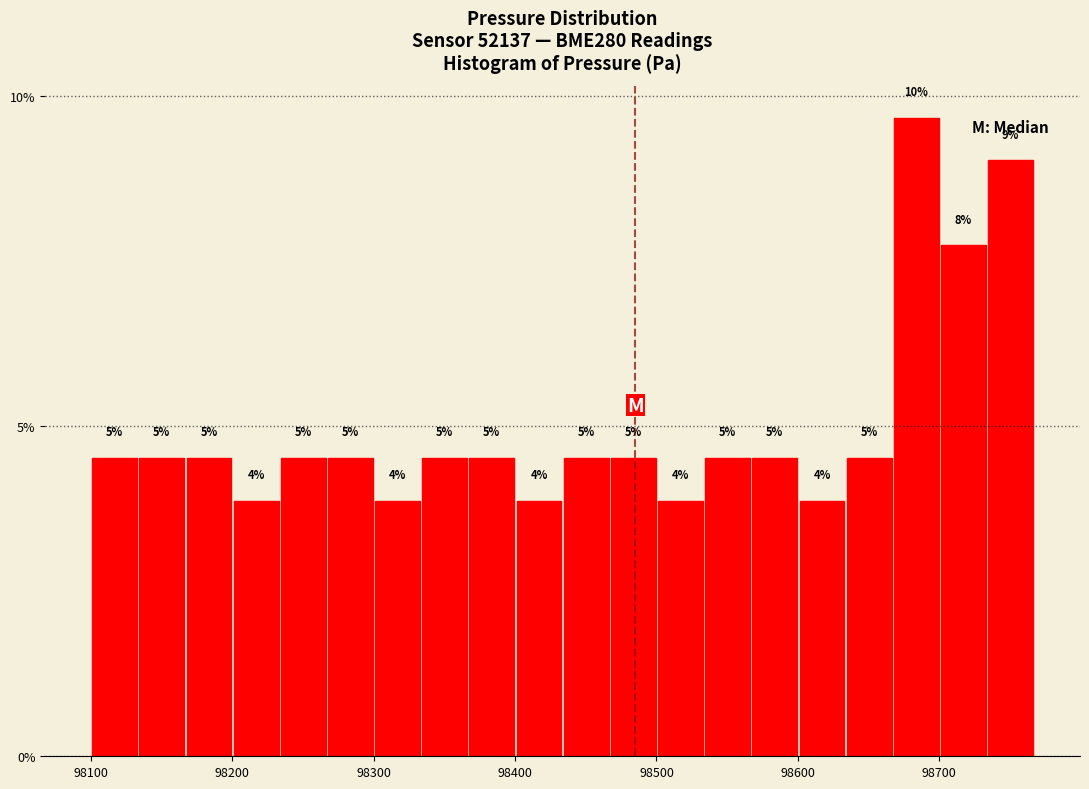

Read against the x-axis, roughly where is the centre of the tallest bar?

98680